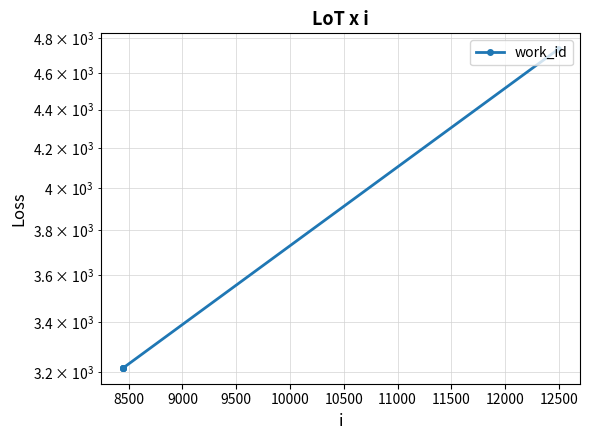

Reading right to left, what are all the values shown in this chart?

4734	3216	3216	3216	3216